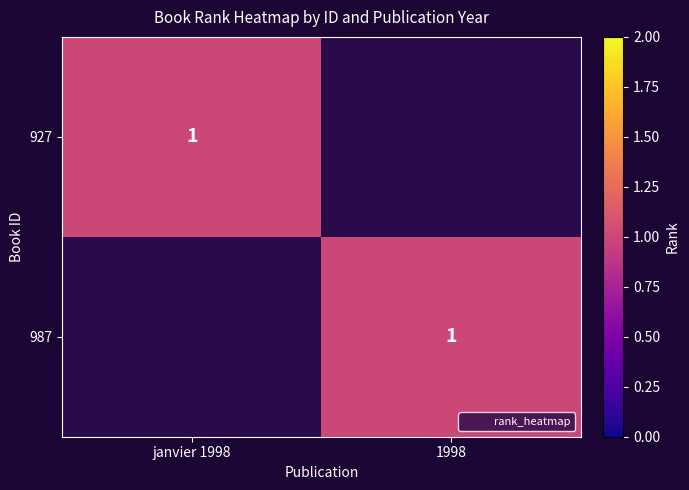

Where is 987 nearest to the value 0?

janvier 1998